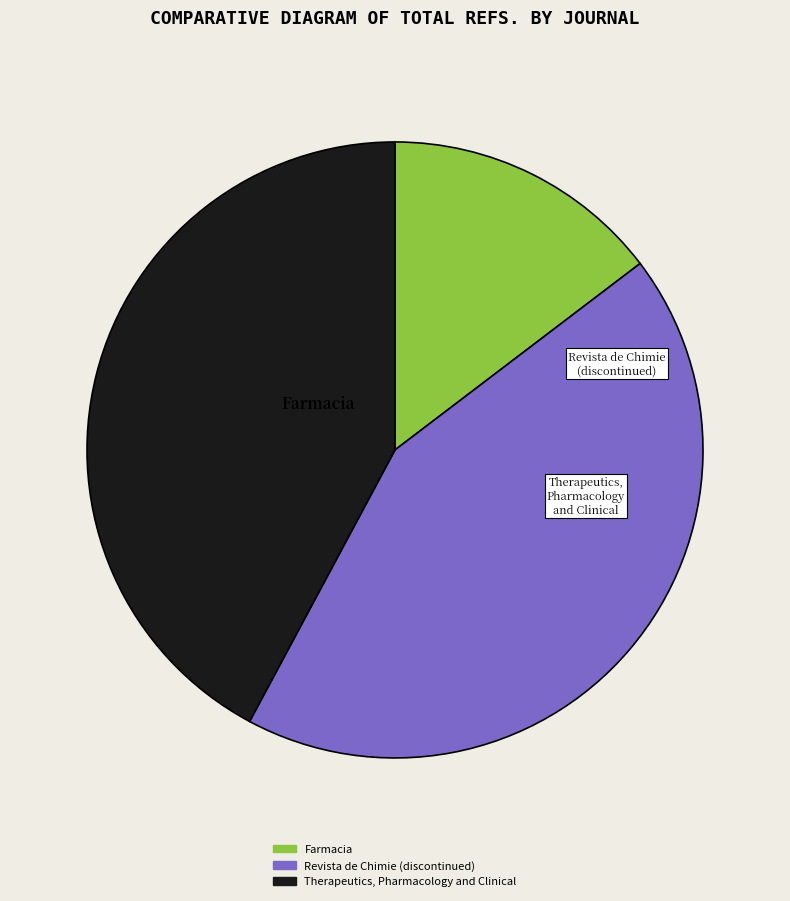

What is the largest slice in the pie chart?

Revista de Chimie (discontinued)